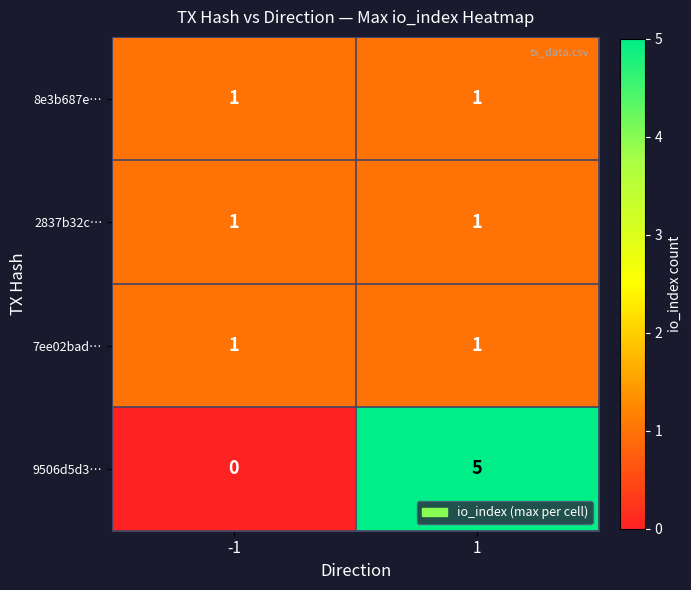

What is the maximum value shown in the chart?

5